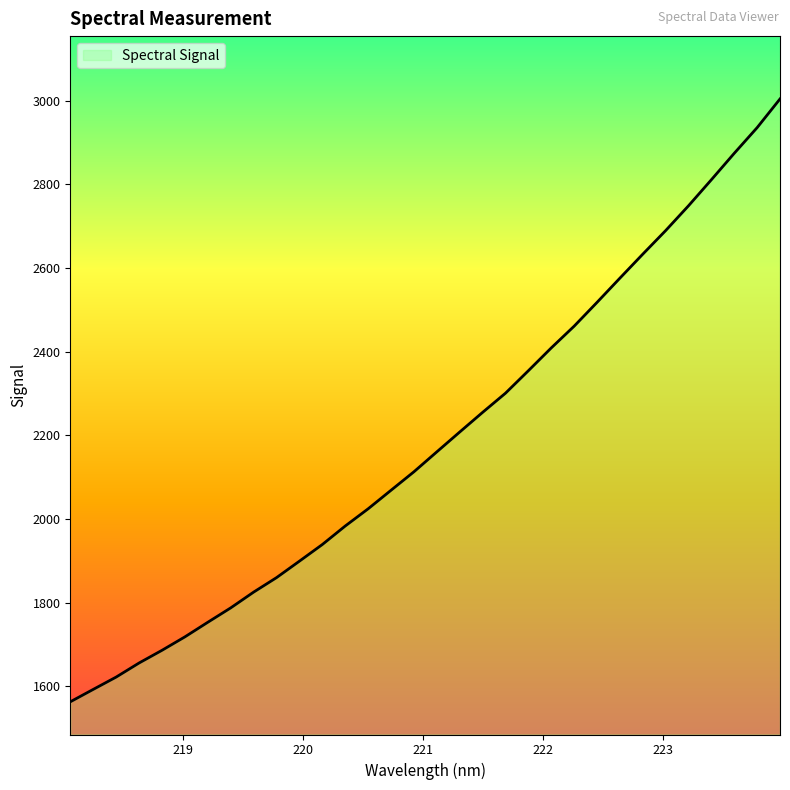

What is the difference between the maximum and minimum values?

1441.4